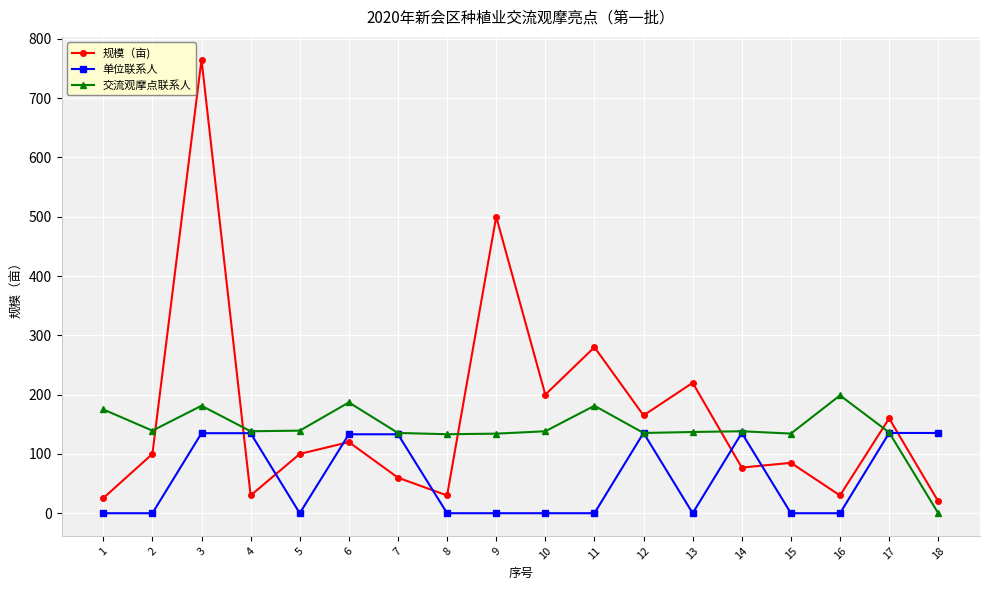

What is the average value of the 单位联系人 series?

59.9